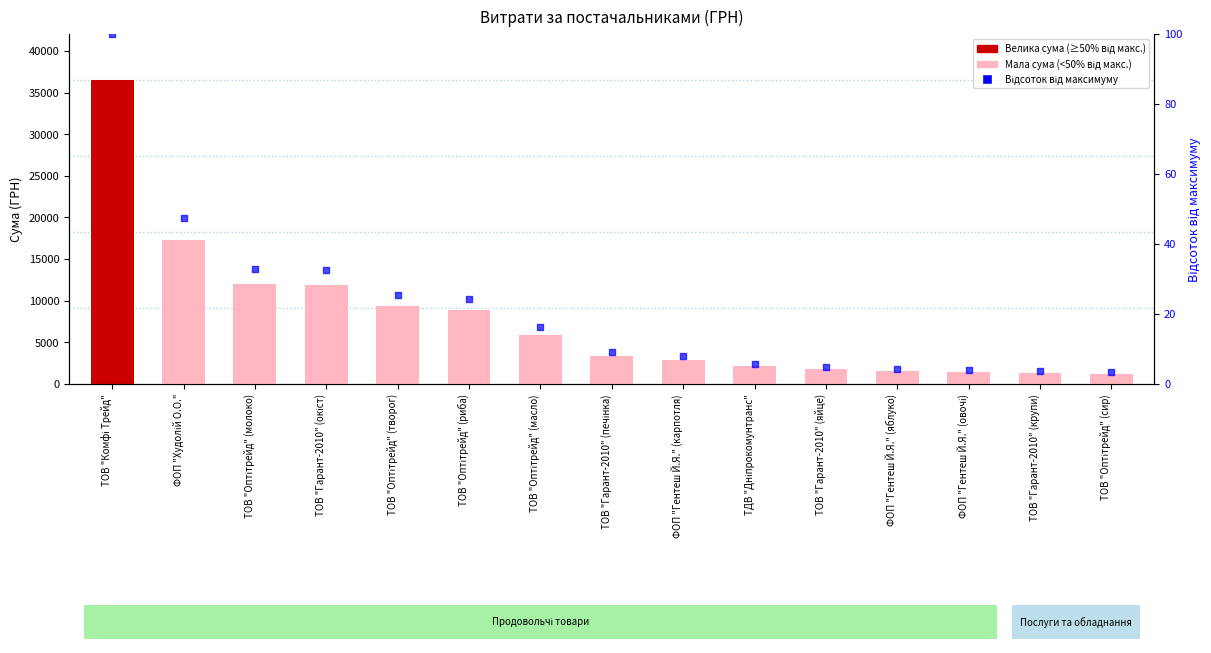

Which series reaches the minimum Y coordinate?

відсоток від макс.